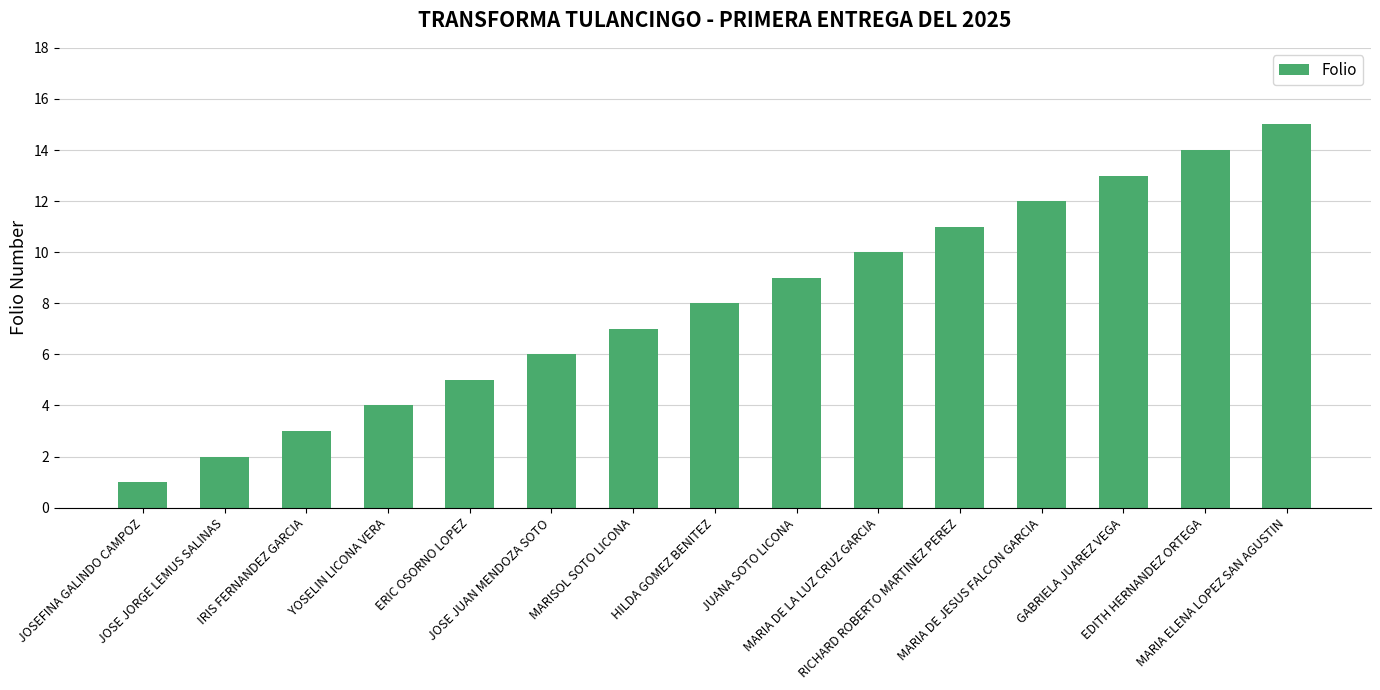

Reading left to right, list all the values displayed in this chart.

1	2	3	4	5	6	7	8	9	10	11	12	13	14	15